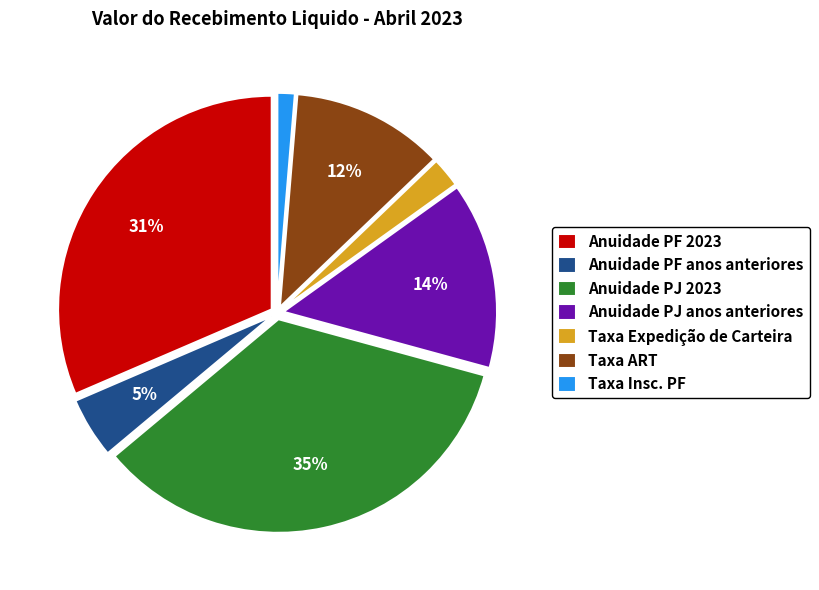

Rank the categories by value from lowest to highest.

Taxa Insc. PF, Taxa Expedição de Carteira, Anuidade PF anos anteriores, Taxa ART, Anuidade PJ anos anteriores, Anuidade PF 2023, Anuidade PJ 2023